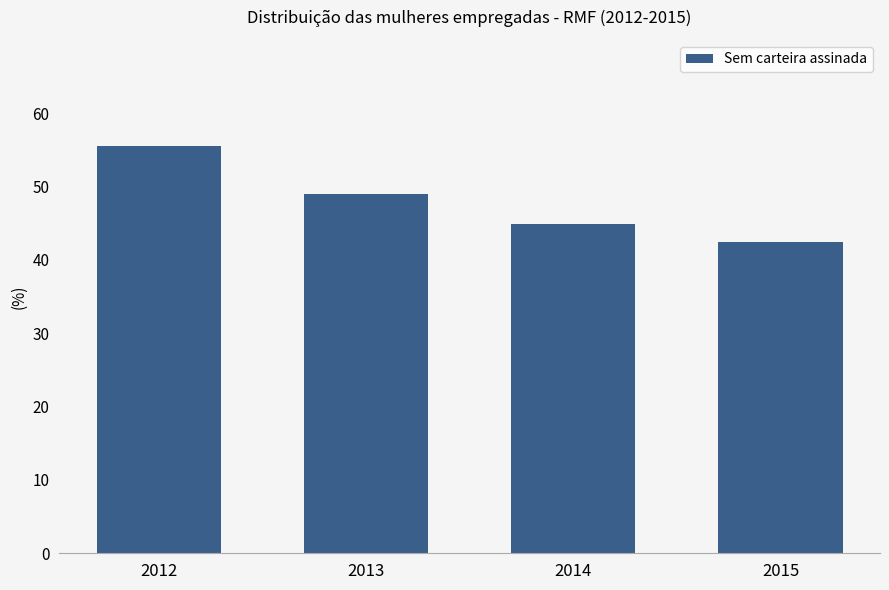

The chart shows a value of 9.3 at 2015. True or false?

False